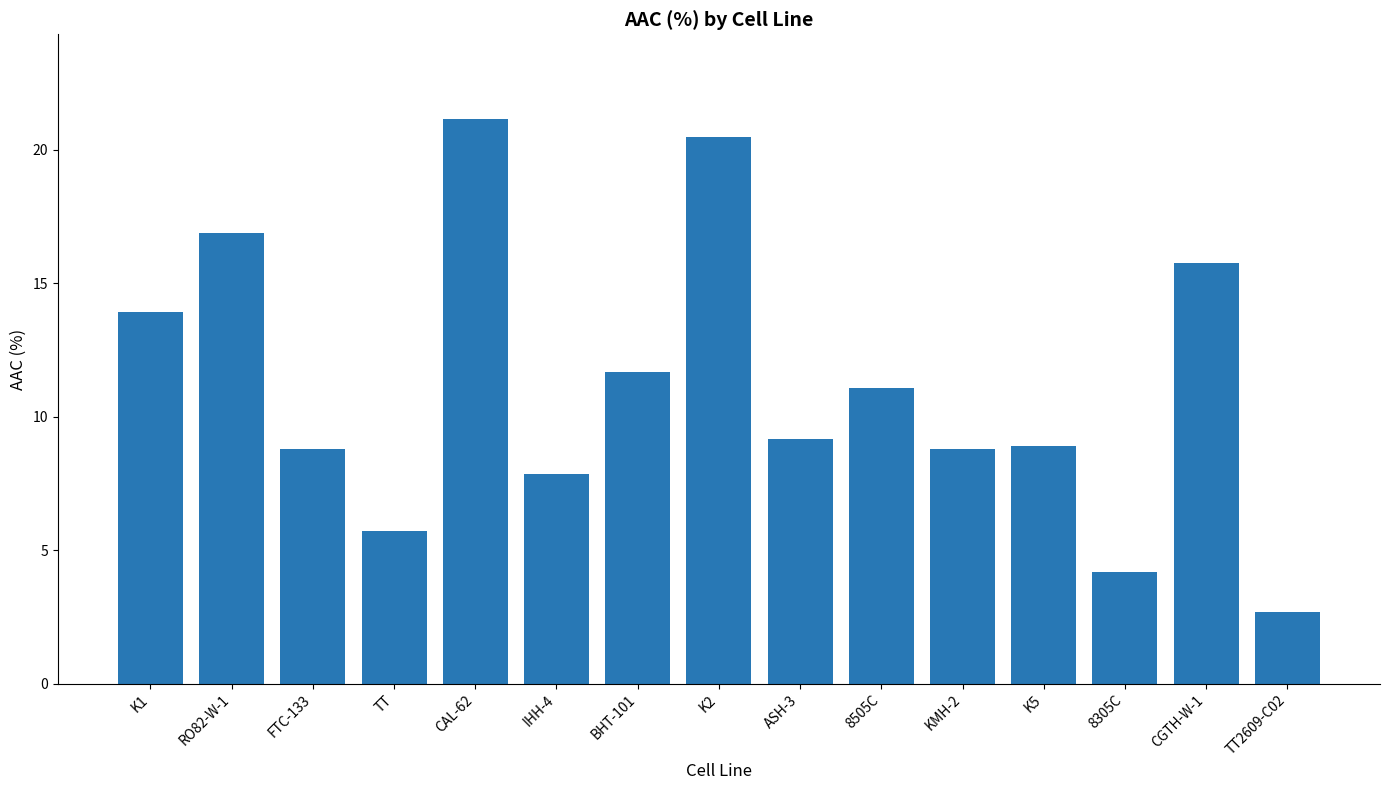

What is the sum of the values at BHT-101 and CGTH-W-1?

27.4